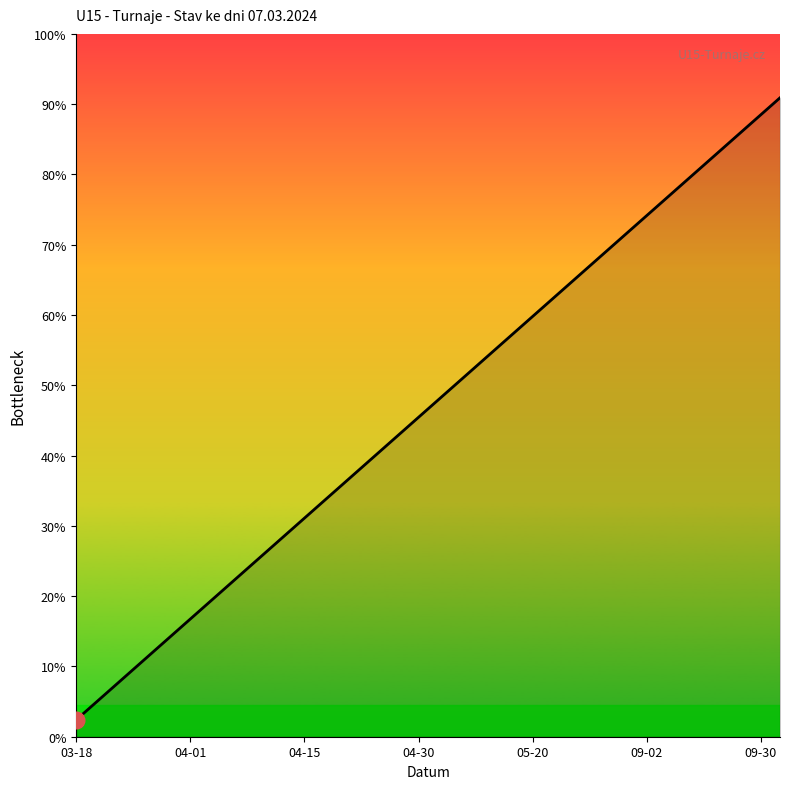

Is this an area chart (filled region under the line)?

Yes